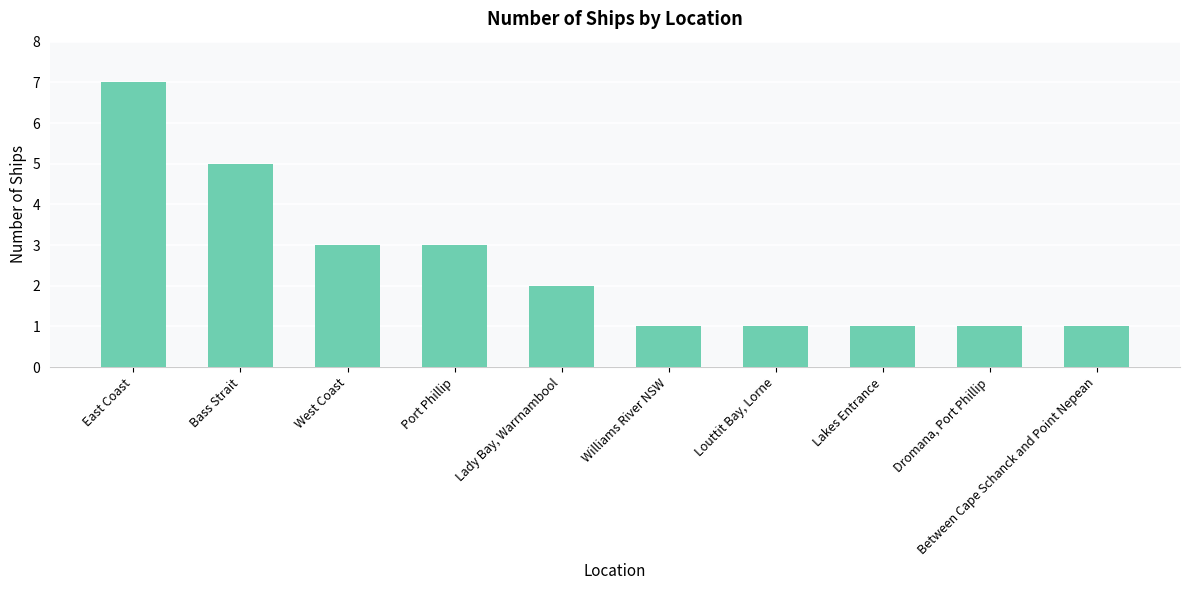

Between West Coast and East Coast, which is larger?

East Coast